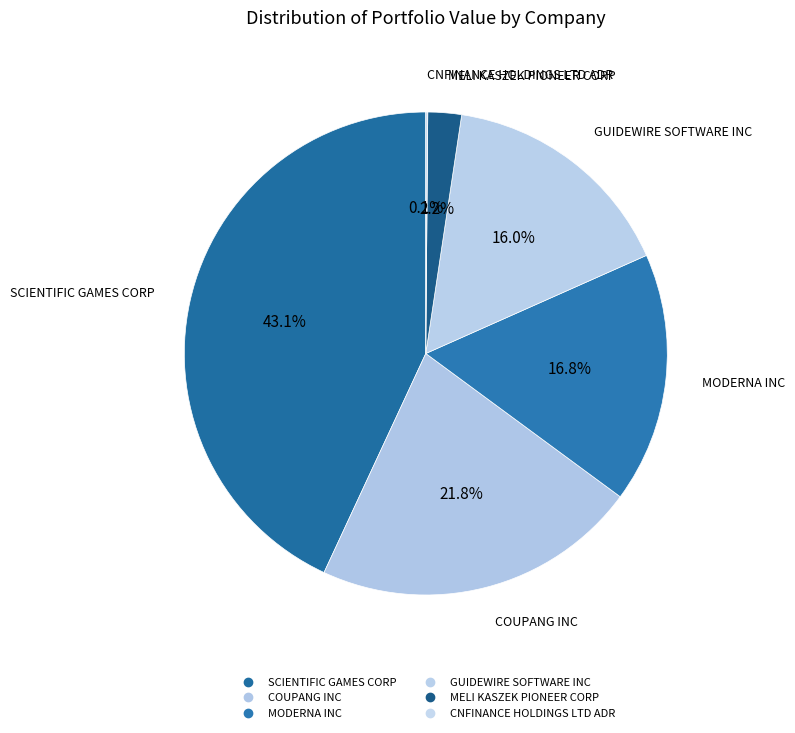

Is there a majority slice in this chart?

No